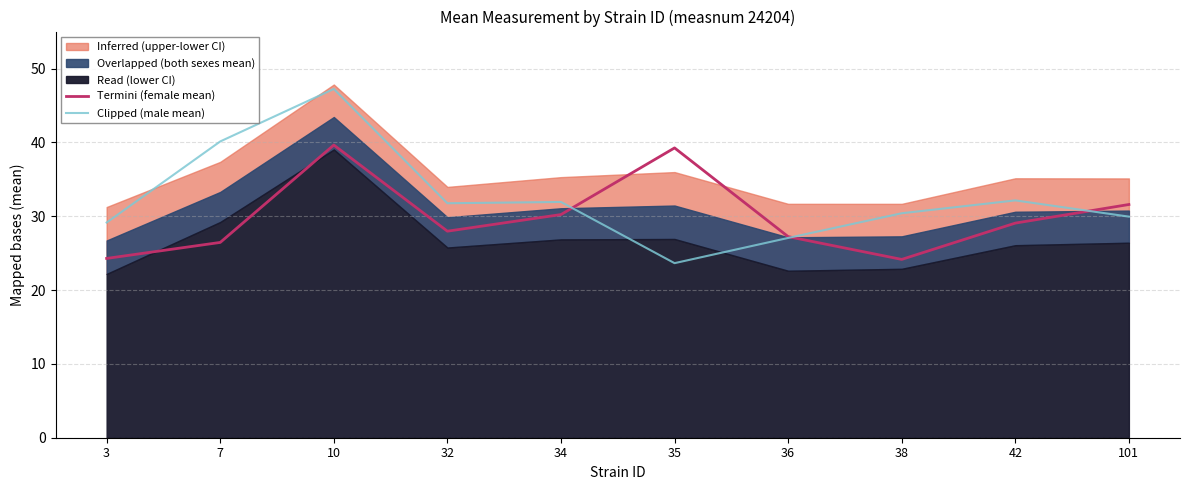

Which series has the largest total across all categories?

Clipped (male mean)